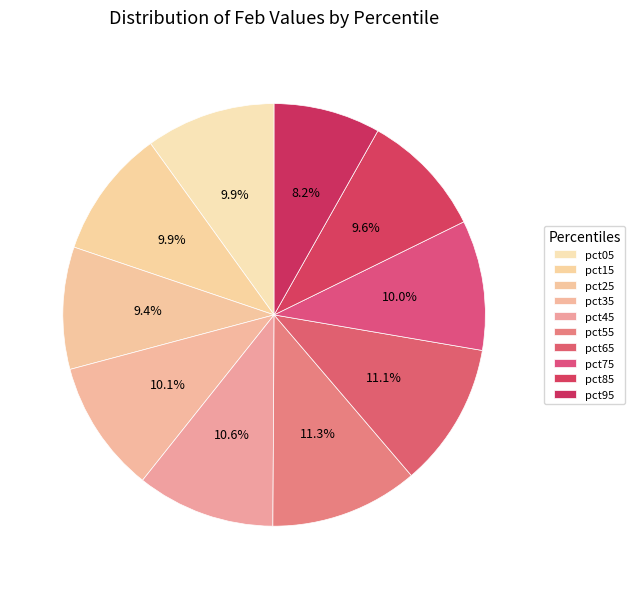

How many segments does this pie chart have?

10